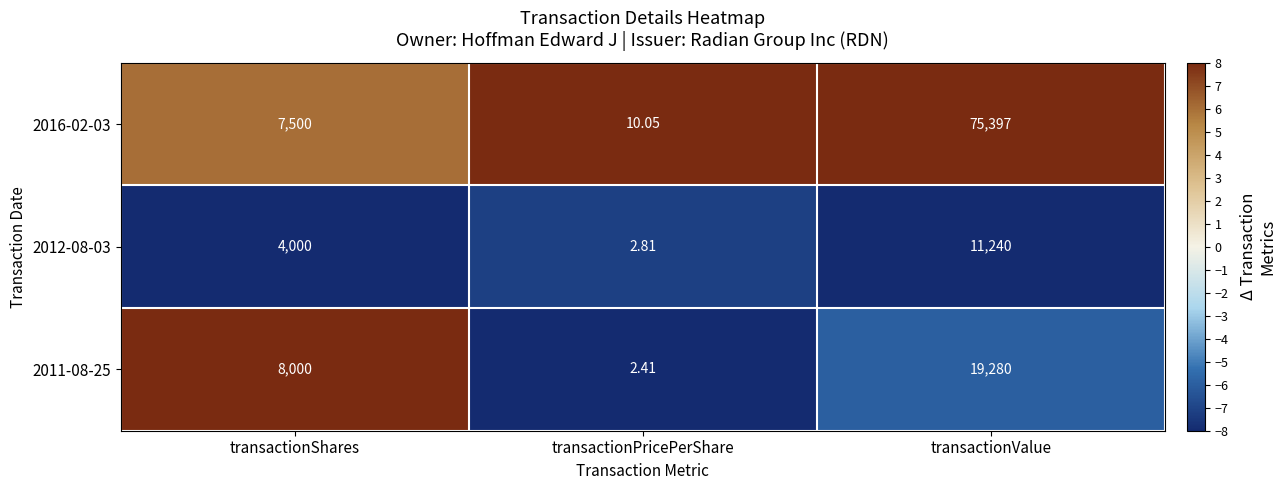

Is the value of 2011-08-25 at transactionValue greater than the value of 2016-02-03 at transactionValue?

No